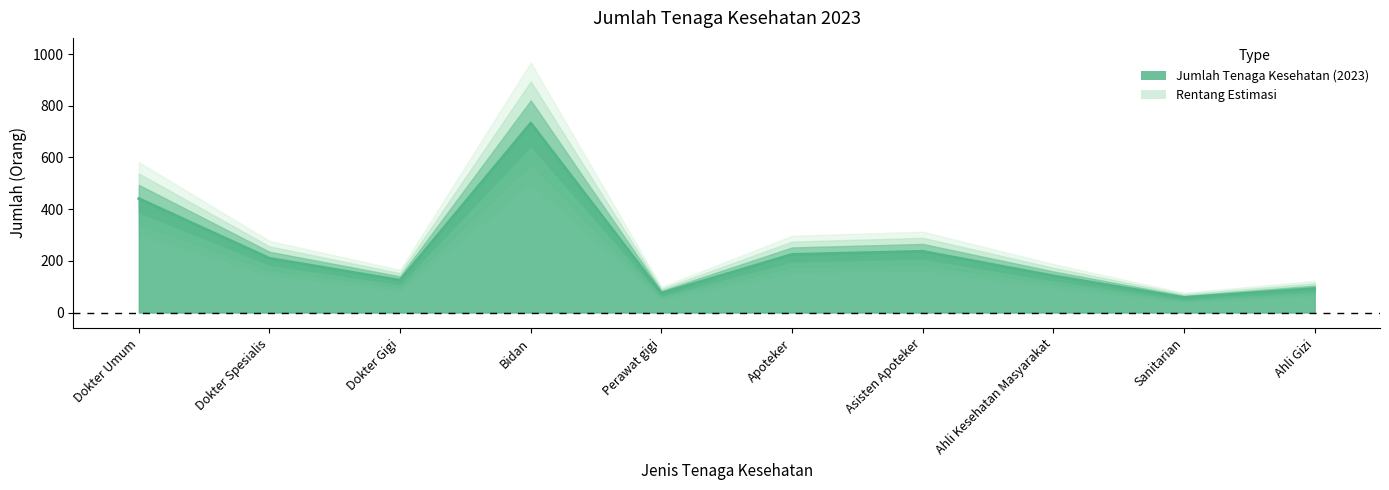

What is the ratio of the value at Bidan to the value at Apoteker?

3.3